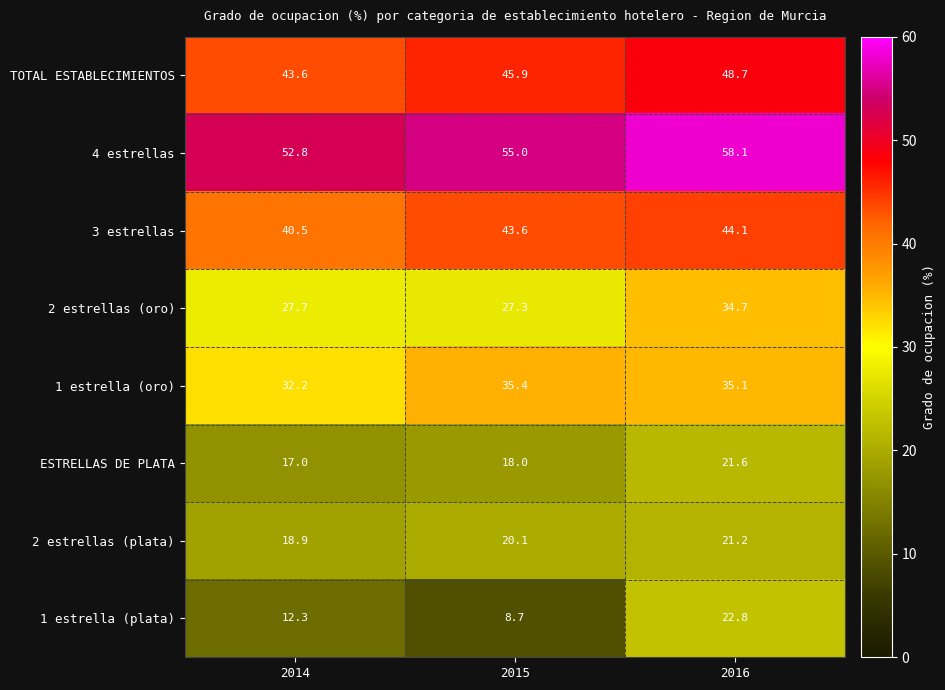

Count the number of categories in the chart.

3